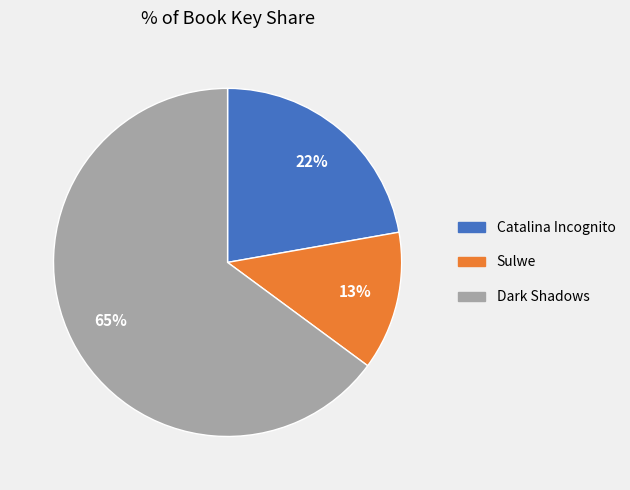

Between Catalina Incognito and Sulwe, which is larger?

Catalina Incognito